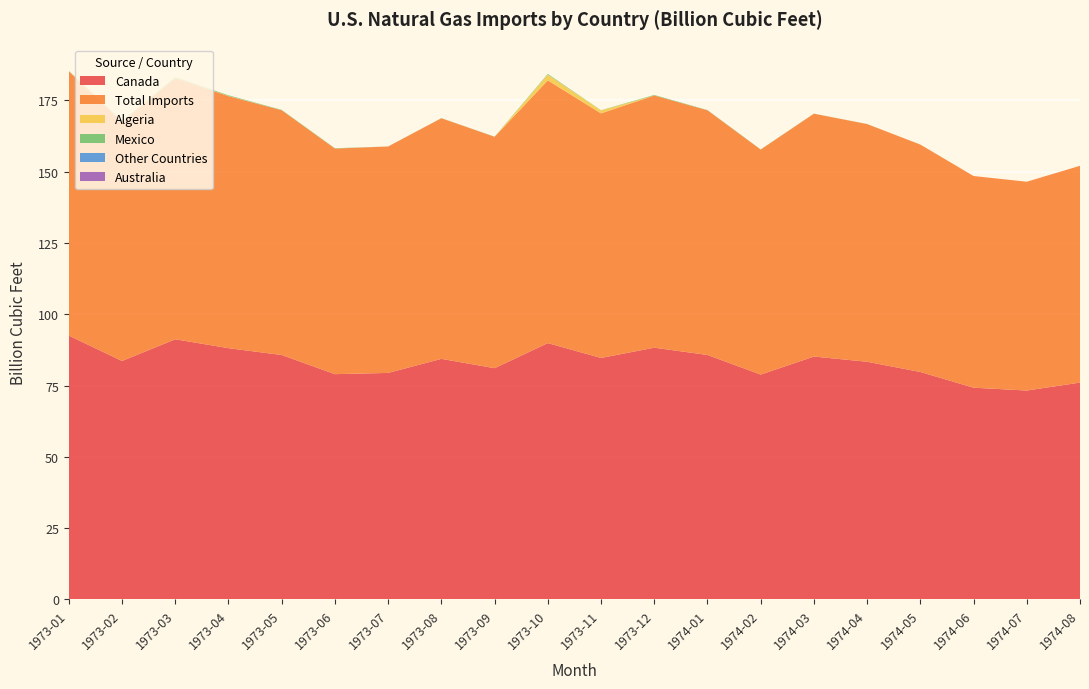

Reading left to right, transcribe all the data shown in this chart.

Canada: 1973-01=92.5	1973-02=83.6	1973-03=91.2	1973-04=88.1	1973-05=85.7	1973-06=79.0	1973-07=79.4	1973-08=84.4	1973-09=81.1	1973-10=89.9	1973-11=84.7	1973-12=88.3	1974-01=85.7	1974-02=78.8	1974-03=85.2	1974-04=83.3	1974-05=79.8	1974-06=74.2	1974-07=73.2	1974-08=76.0
Total Imports: 1973-01=92.7	1973-02=83.9	1973-03=91.6	1973-04=88.4	1973-05=85.8	1973-06=79.1	1973-07=79.4	1973-08=84.4	1973-09=81.2	1973-10=92.2	1973-11=85.8	1973-12=88.5	1974-01=85.8	1974-02=78.9	1974-03=85.2	1974-04=83.4	1974-05=79.8	1974-06=74.2	1974-07=73.2	1974-08=76.0
Algeria: 1973-01=0.1	1973-02=0.1	1973-03=0.1	1973-04=0.1	1973-05=0.0	1973-06=0.0	1973-07=0.0	1973-08=0.0	1973-09=0.0	1973-10=2.0	1973-11=1.0	1973-12=0.0	1974-01=0.0	1974-02=0.0	1974-03=0.0	1974-04=0.0	1974-05=0.0	1974-06=0.0	1974-07=0.0	1974-08=0.0
Mexico: 1973-01=0.1	1973-02=0.2	1973-03=0.3	1973-04=0.2	1973-05=0.1	1973-06=0.1	1973-07=0.0	1973-08=0.0	1973-09=0.1	1973-10=0.2	1973-11=0.1	1973-12=0.2	1974-01=0.1	1974-02=0.1	1974-03=0.0	1974-04=0.0	1974-05=0.0	1974-06=0.0	1974-07=0.0	1974-08=0.0
Other Countries: 1973-01=0.0	1973-02=0.0	1973-03=0.0	1973-04=0.0	1973-05=0.0	1973-06=0.0	1973-07=0.0	1973-08=0.0	1973-09=0.0	1973-10=0.0	1973-11=0.0	1973-12=0.0	1974-01=0.0	1974-02=0.0	1974-03=0.0	1974-04=0.0	1974-05=0.0	1974-06=0.0	1974-07=0.0	1974-08=0.0
Australia: 1973-01=0.0	1973-02=0.0	1973-03=0.0	1973-04=0.0	1973-05=0.0	1973-06=0.0	1973-07=0.0	1973-08=0.0	1973-09=0.0	1973-10=0.0	1973-11=0.0	1973-12=0.0	1974-01=0.0	1974-02=0.0	1974-03=0.0	1974-04=0.0	1974-05=0.0	1974-06=0.0	1974-07=0.0	1974-08=0.0